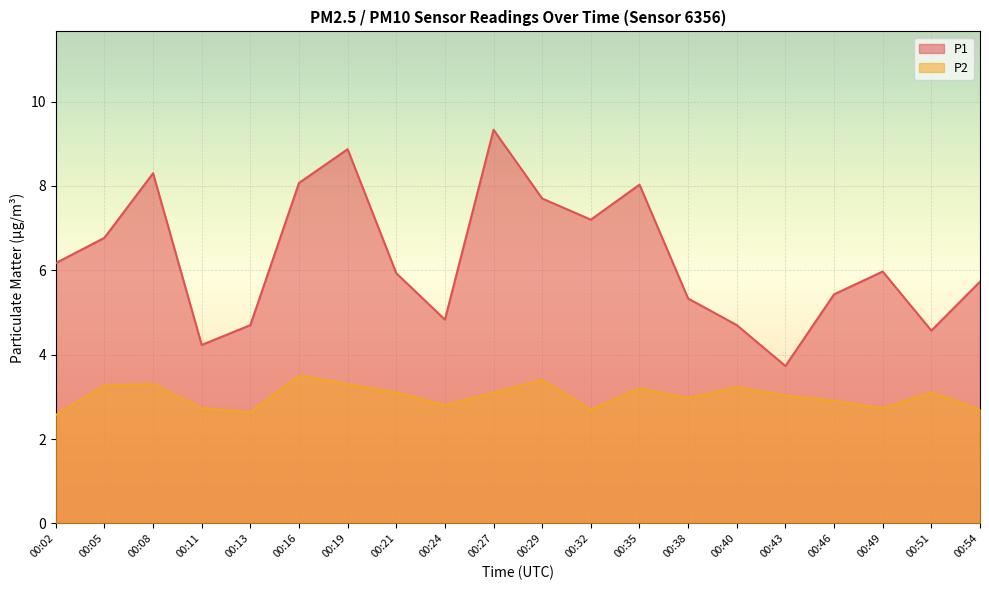

Count the number of data series in this chart.

2